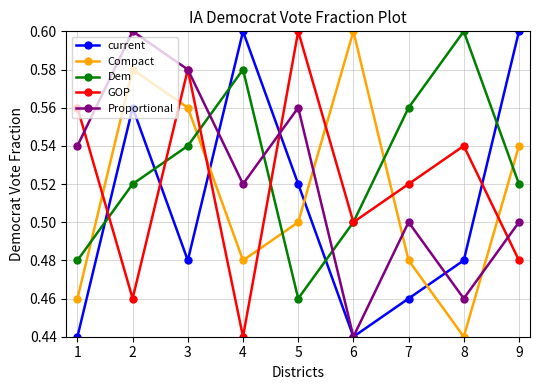

What is the total value across all series at 1?

2.5